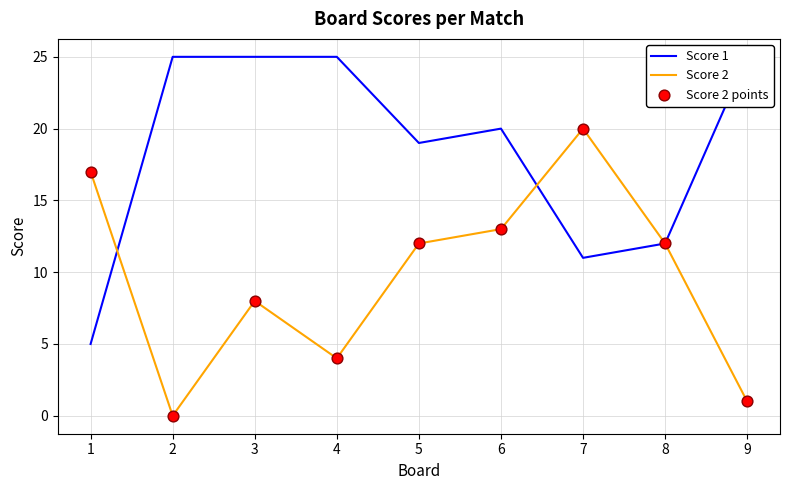

What are all the series names shown in the legend?

Score 1, Score 2, Score 2 points